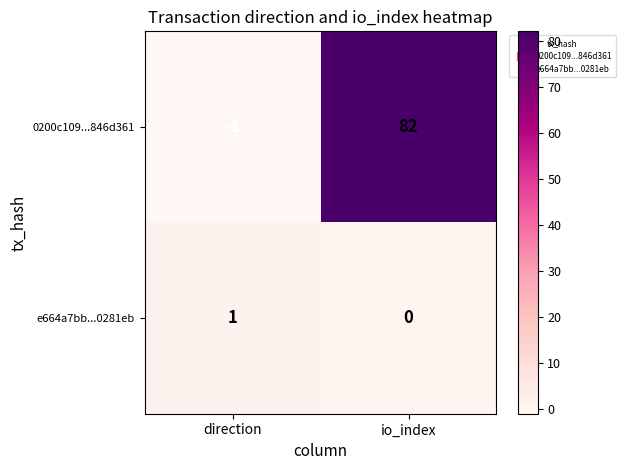

Between direction and io_index, which series saw the biggest shift?

0200c109...846d361